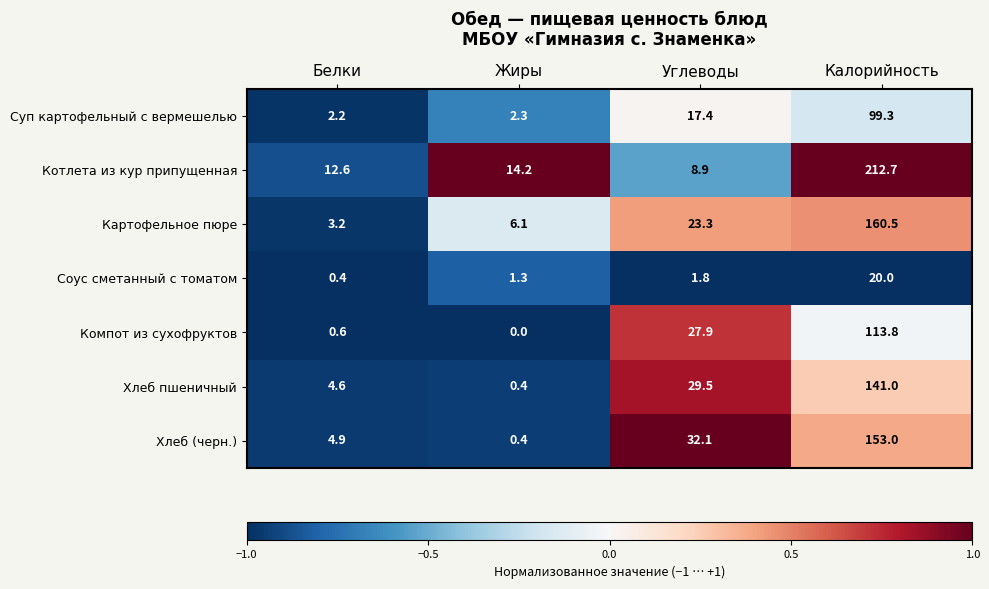

What is the highest value of the Соус сметанный с томатом series?

20.0